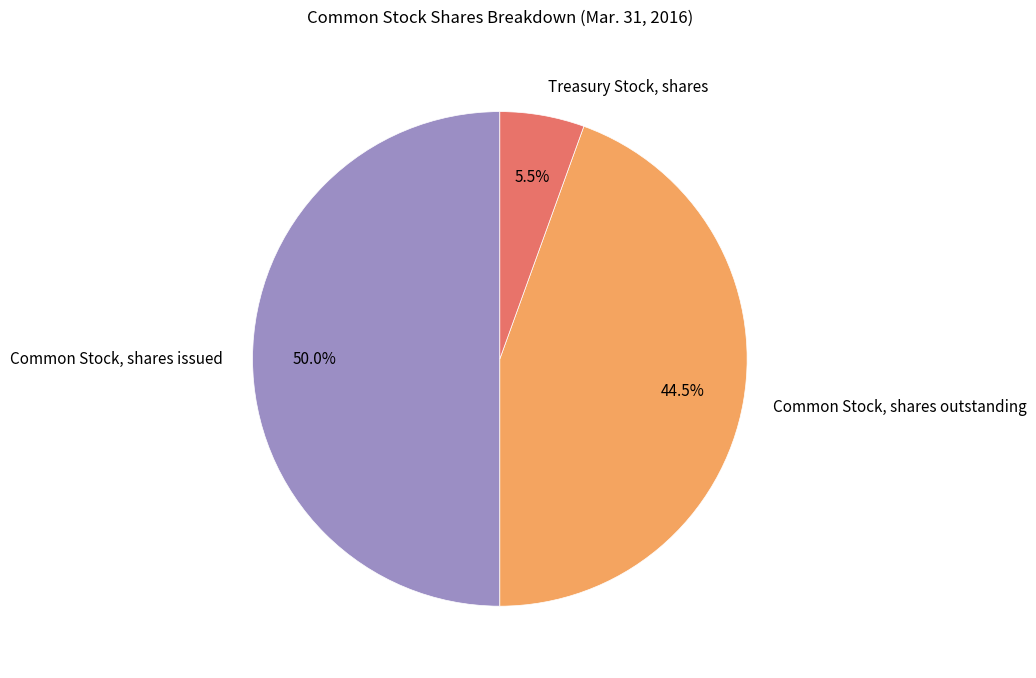

Which has a higher value, Treasury Stock, shares or Common Stock, shares issued?

Common Stock, shares issued